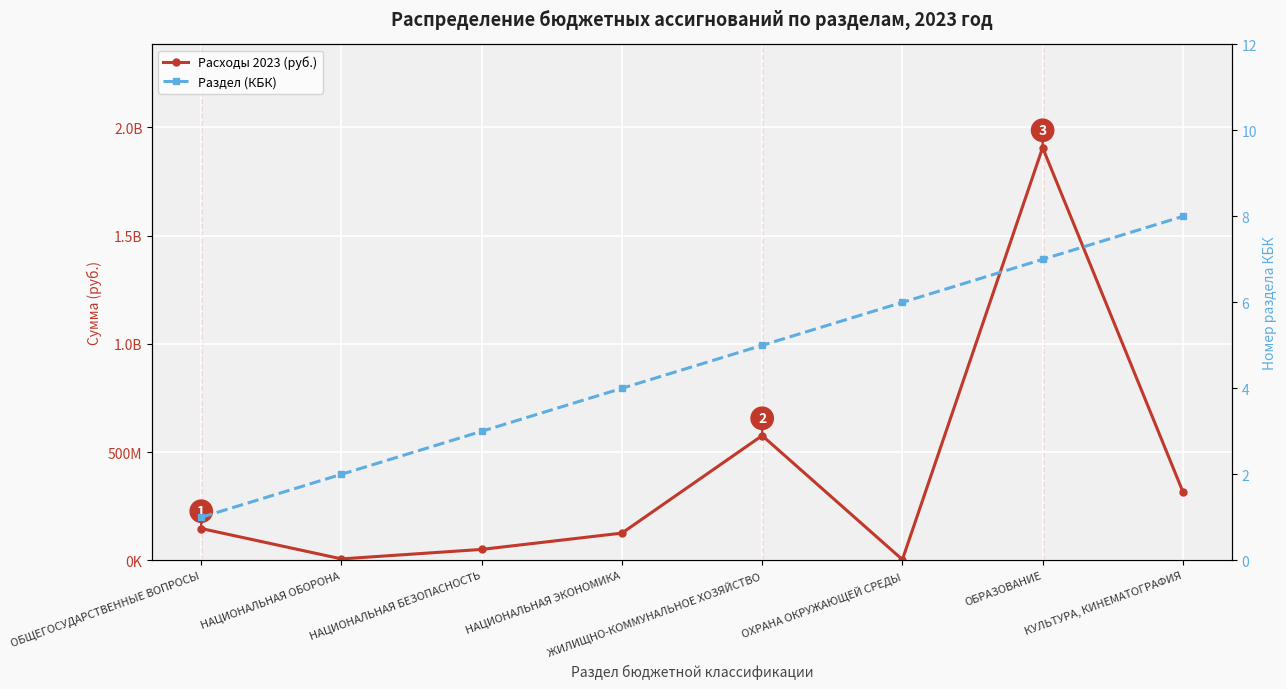

List the series in order of their overall mean, lowest first.

Раздел (КБК), Расходы 2023 (руб.)